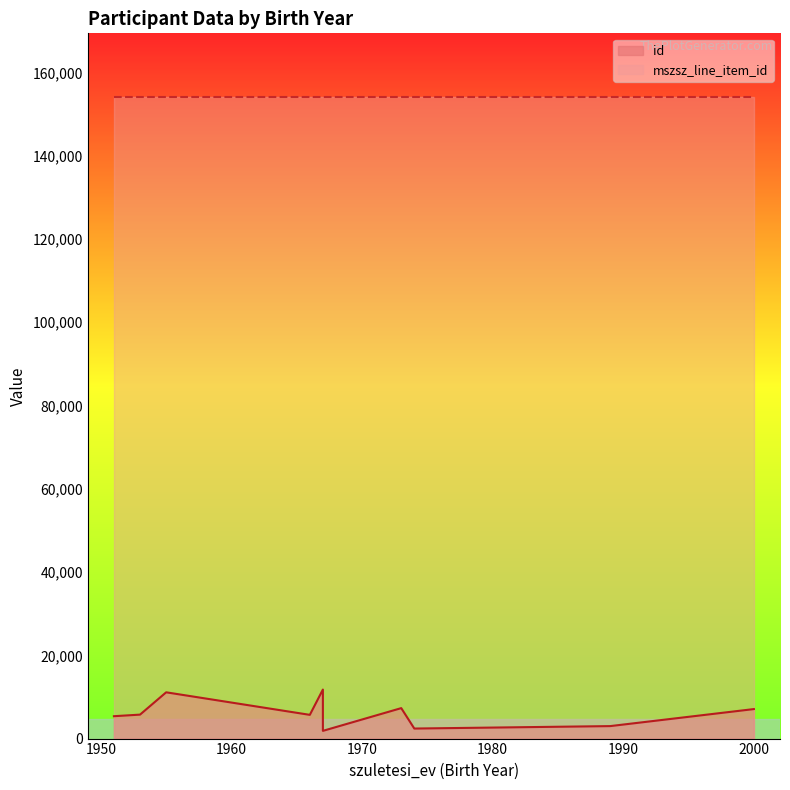

What is the smallest value displayed?

1854